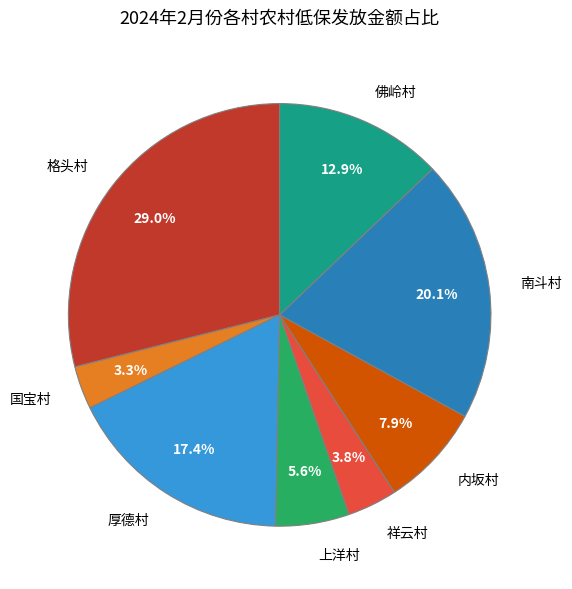

What is the ratio of the value at 国宝村 to the value at 佛岭村?

0.3